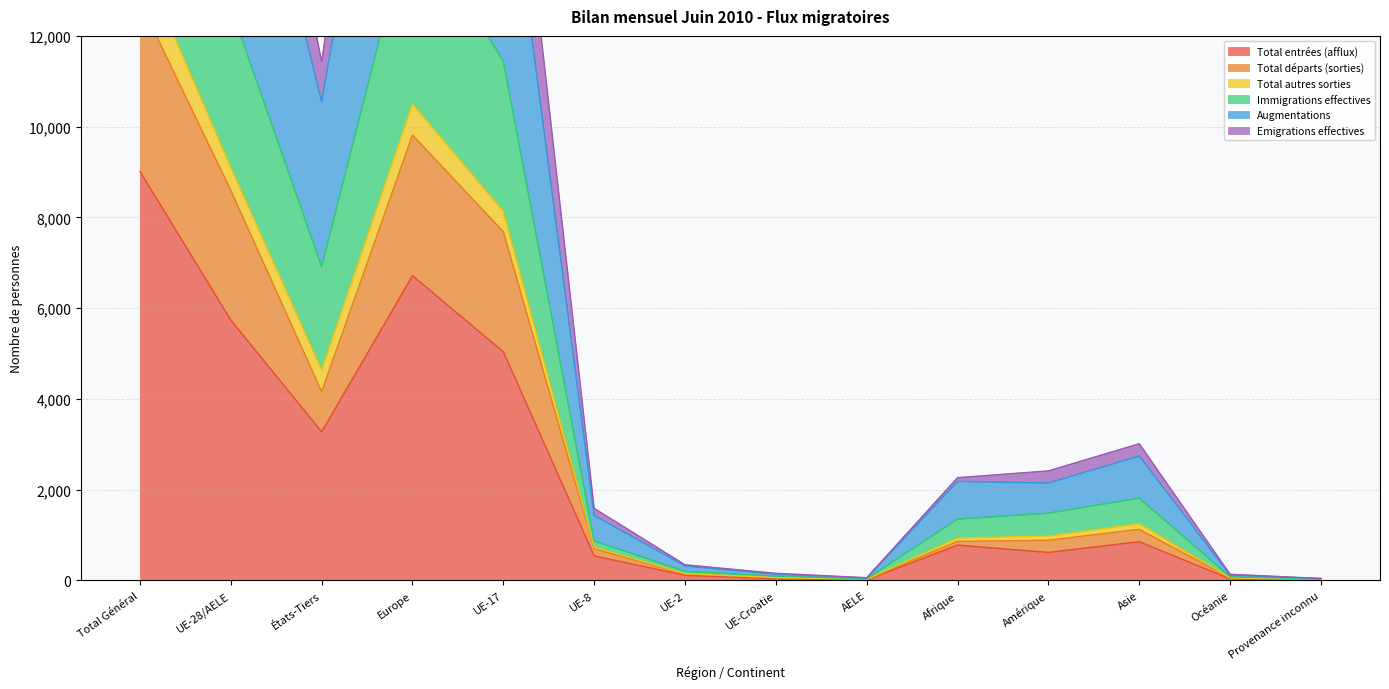

Is the value of Immigrations effectives at UE-8 greater than the value of Total entrées (afflux) at UE-Croatie?

Yes